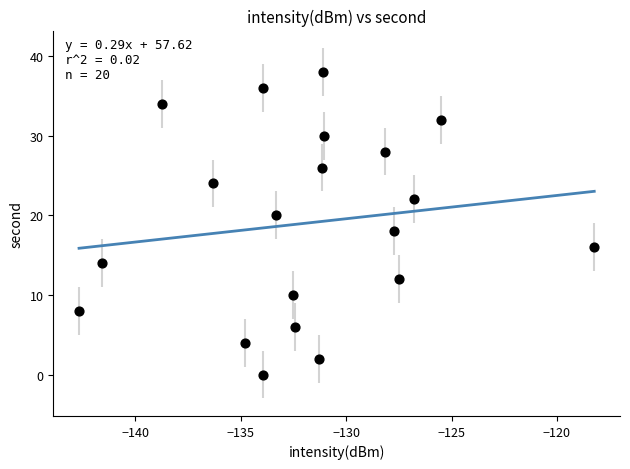

What is the range of Y values (max minus min)?

38